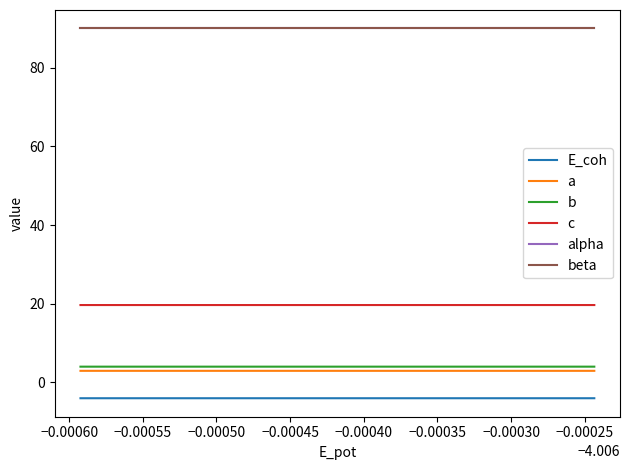

Is this an area chart (filled region under the line)?

No